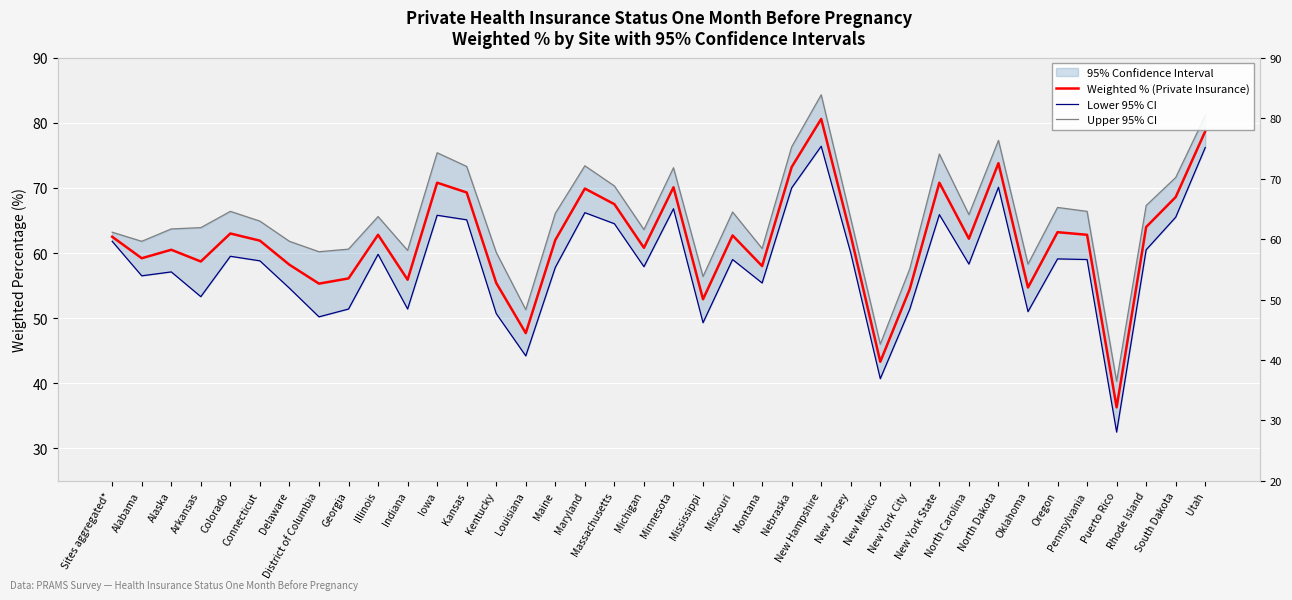

Reading right to left, extract all data points from this chart.

Weighted % (Private Insurance): 78.7	68.6	64.0	36.3	62.8	63.2	54.7	73.8	62.2	70.8	54.5	43.3	62.7	80.6	73.2	58.0	62.7	52.9	70.1	60.8	67.5	69.9	62.0	47.7	55.4	69.3	70.8	55.9	62.8	56.1	55.3	58.2	61.9	63.0	58.7	60.5	59.2	62.5
Lower 95% CI: 76.2	65.5	60.5	32.5	59.0	59.1	51.0	70.1	58.3	65.9	51.4	40.7	60.0	76.4	70.0	55.4	59.0	49.3	66.8	57.9	64.5	66.2	57.8	44.2	50.7	65.1	65.8	51.4	59.8	51.4	50.2	54.6	58.8	59.5	53.3	57.1	56.5	61.8
Upper 95% CI: 81.1	71.6	67.3	40.3	66.4	67.0	58.3	77.3	65.9	75.2	57.6	46.0	65.3	84.3	76.3	60.7	66.3	56.4	73.1	63.6	70.3	73.4	66.1	51.3	60.1	73.3	75.4	60.4	65.6	60.6	60.2	61.8	64.9	66.4	63.9	63.7	61.8	63.2